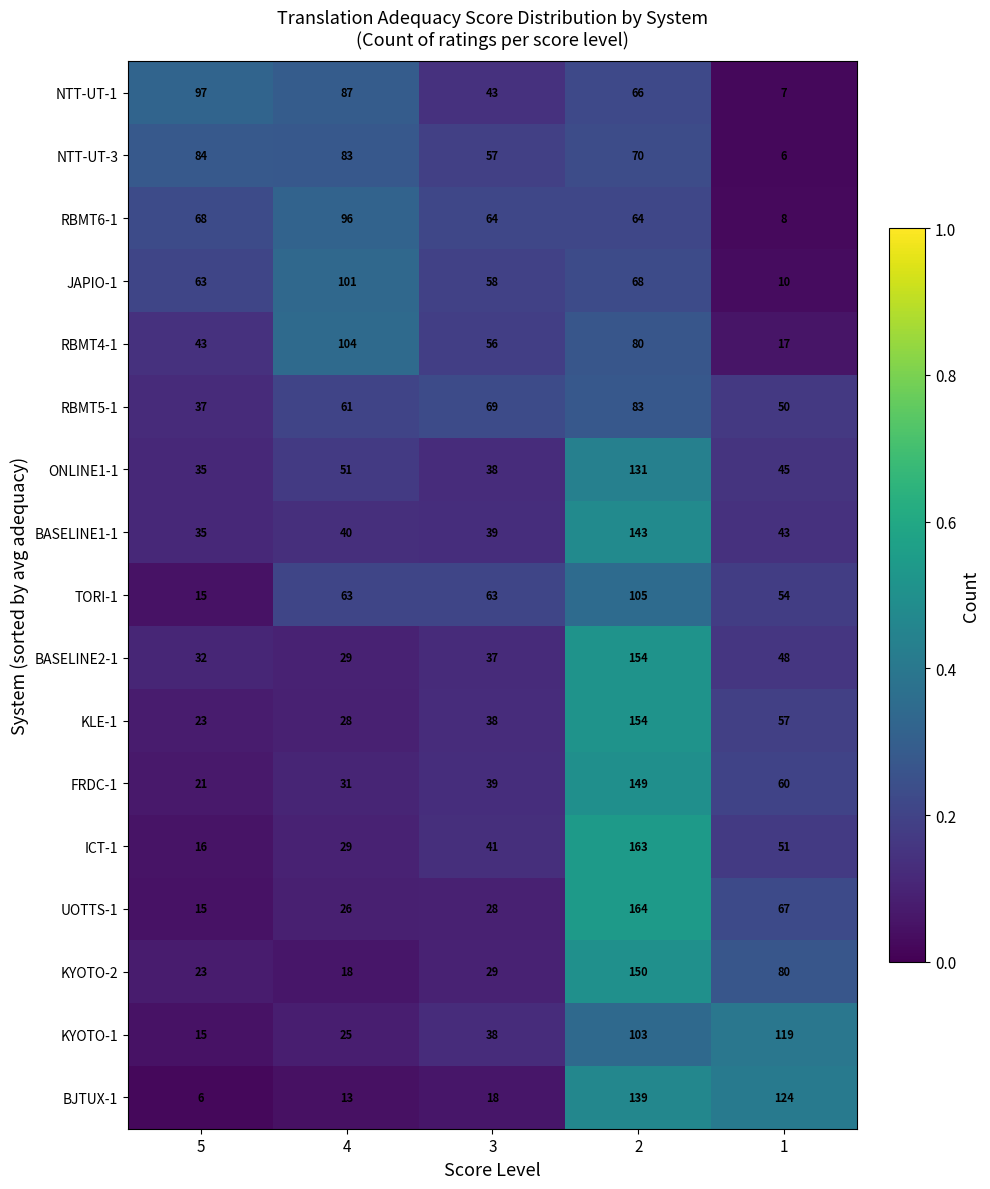

At how many categories does at least one series exceed 101?

3